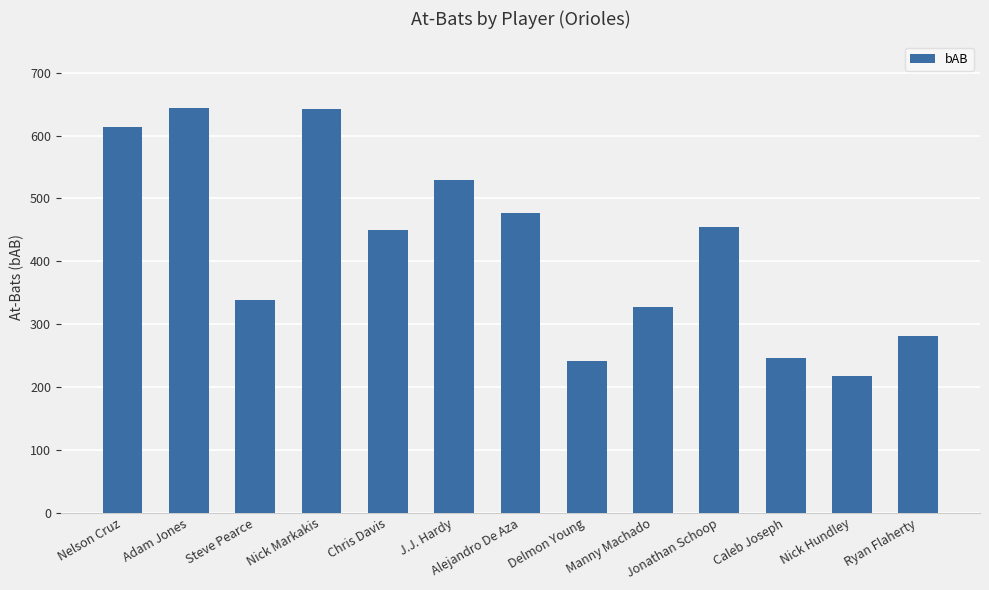

What is the change in value from Nick Markakis to J.J. Hardy?

-113